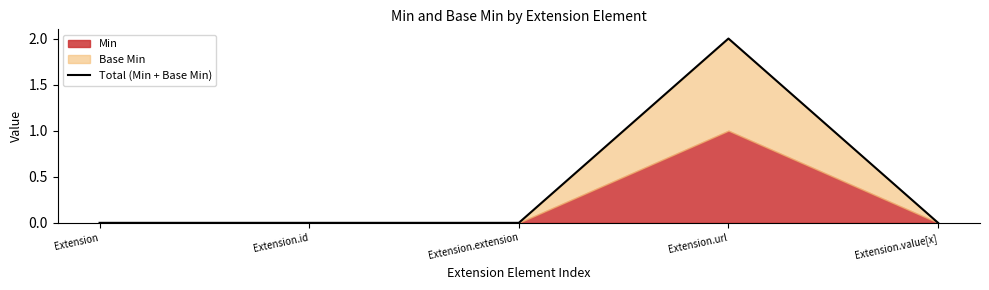

Which category has the lowest value across all series?

Extension